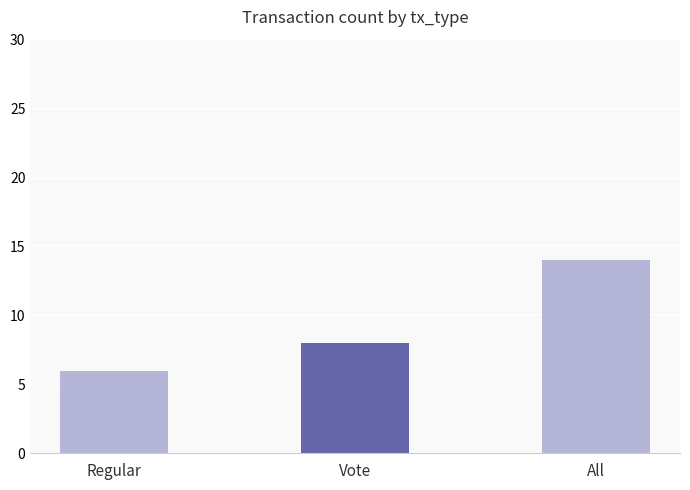

Between Regular and All, which is larger?

All